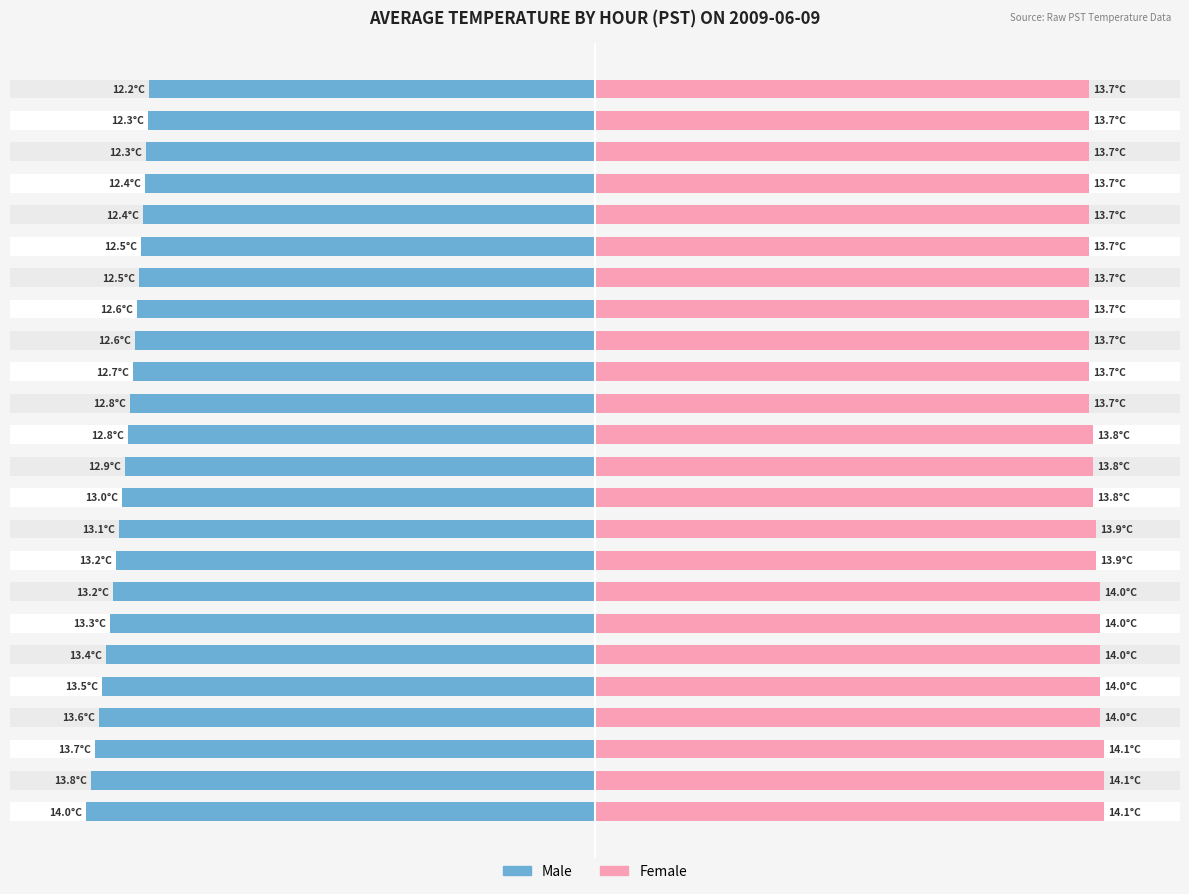

At which category is the sum across all series the highest?

23